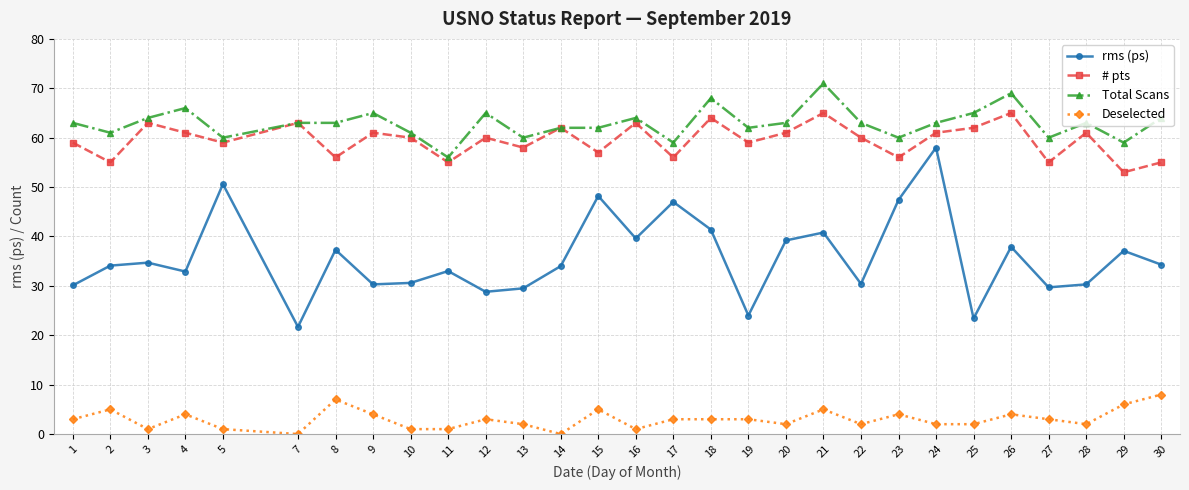

What is the approximate value of Total Scans at 22?

63.0